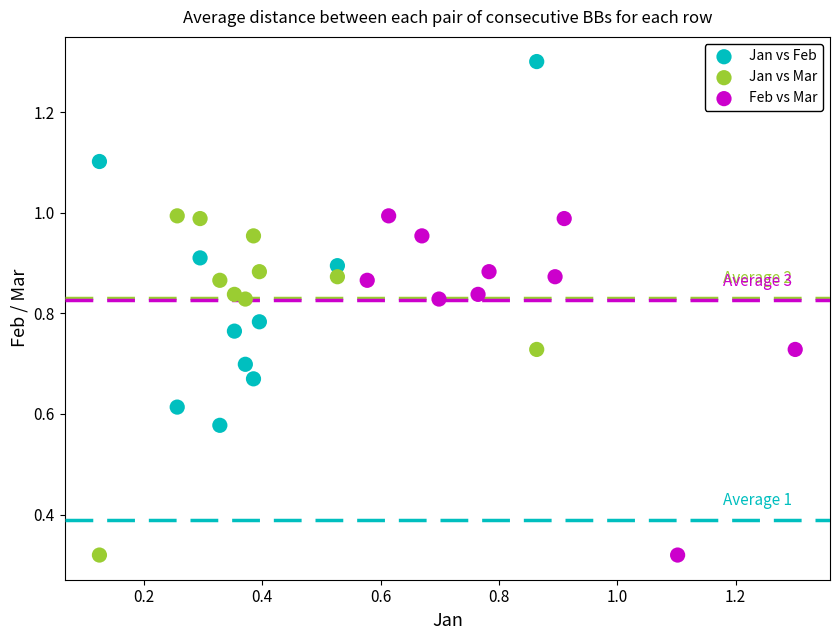

Which series has the widest spread of Y values?

Jan vs Feb